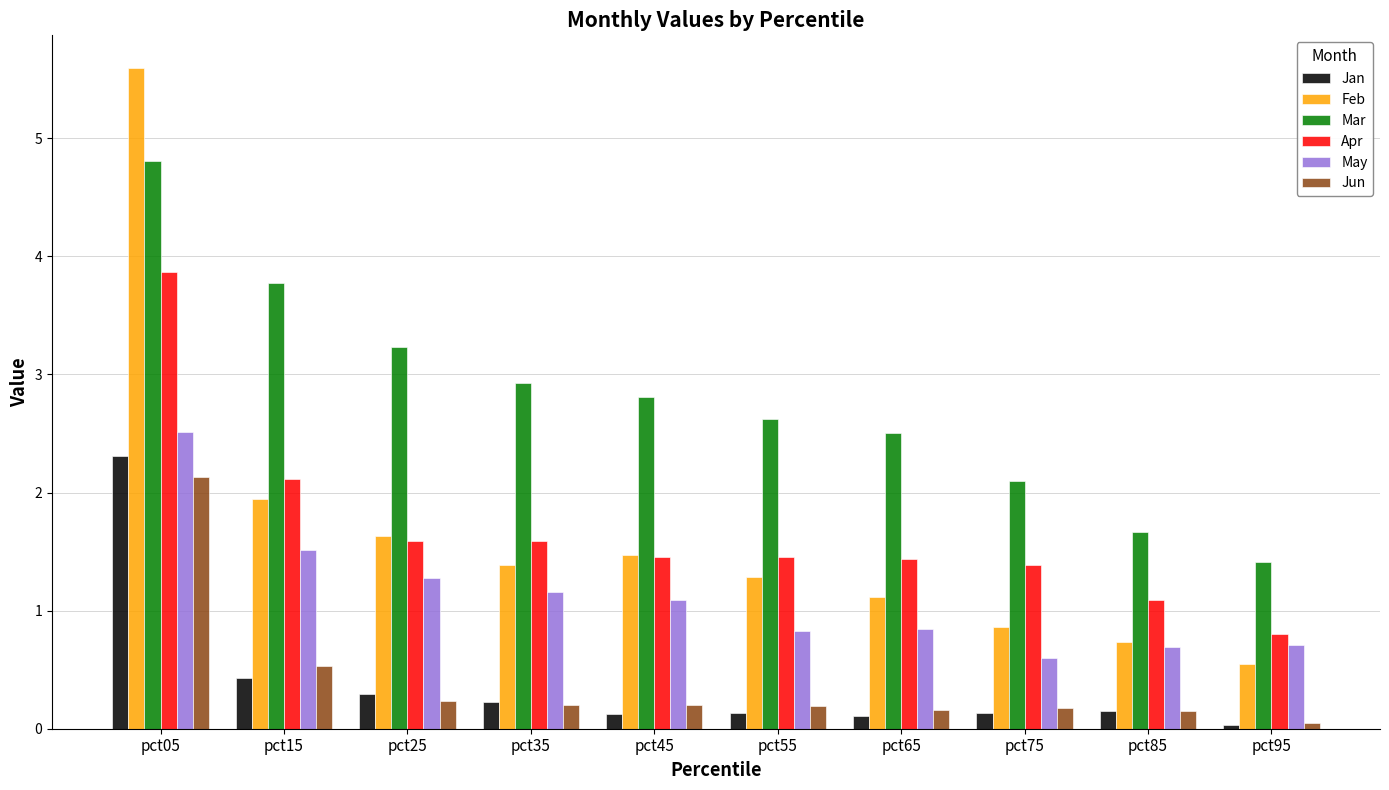

How many values in the Mar series are below 2?

2